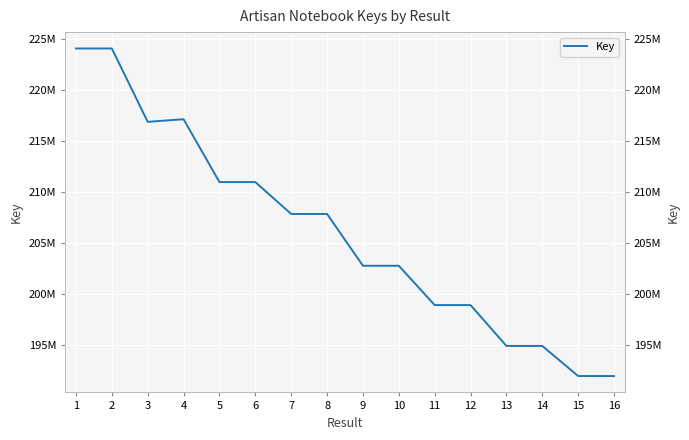

Where is the data nearest to the value 208057669?

8